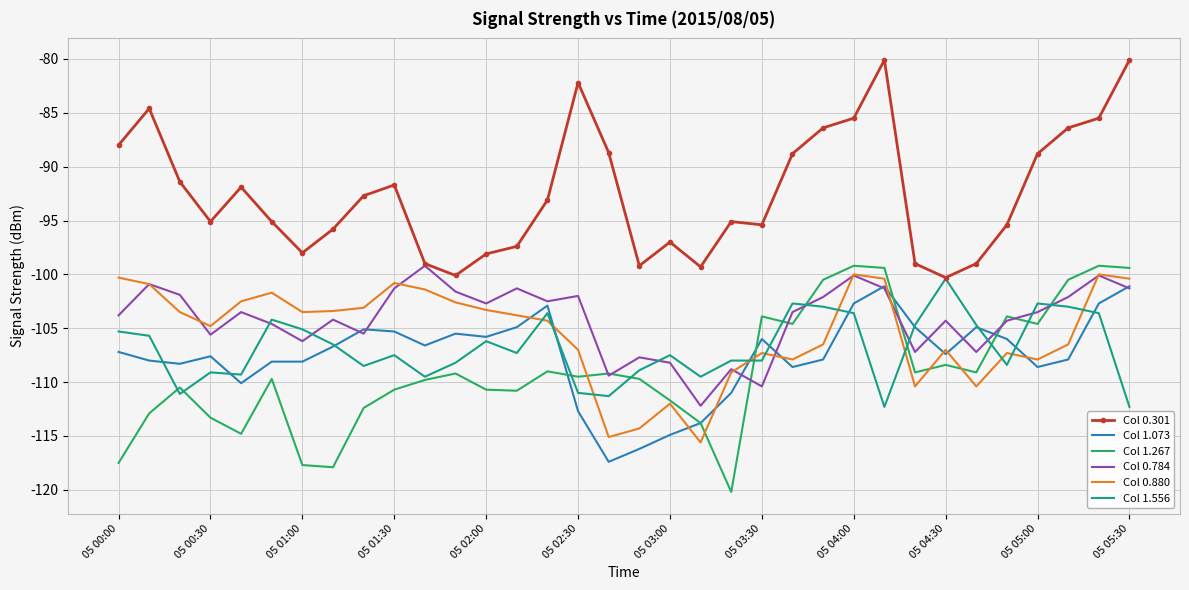

True or false: Col 0.301 and Col 1.267 cross at least once.

False